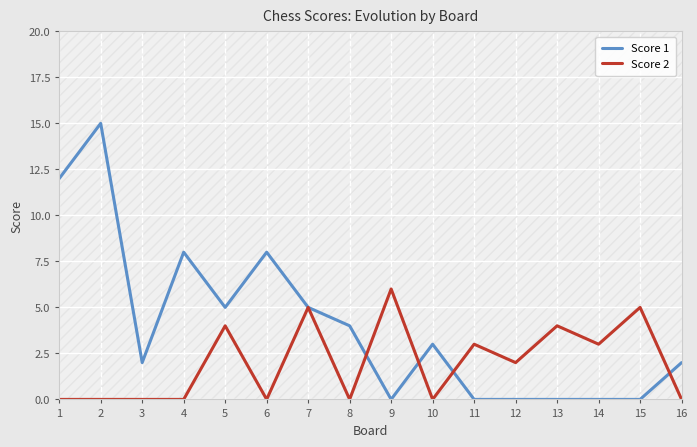

At 12, list the series in order from smallest to largest.

Score 1, Score 2